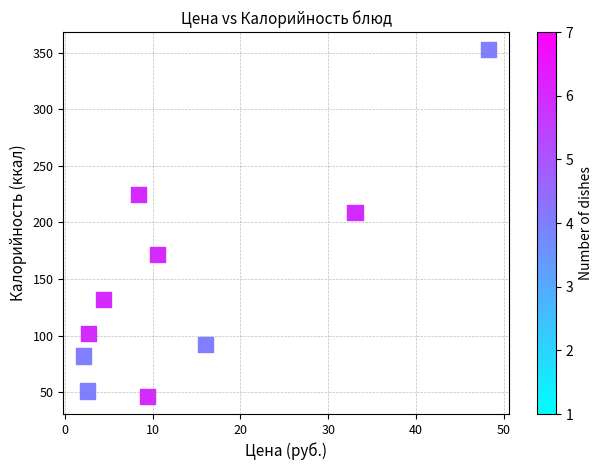

What is the range of Y values (max minus min)?

307